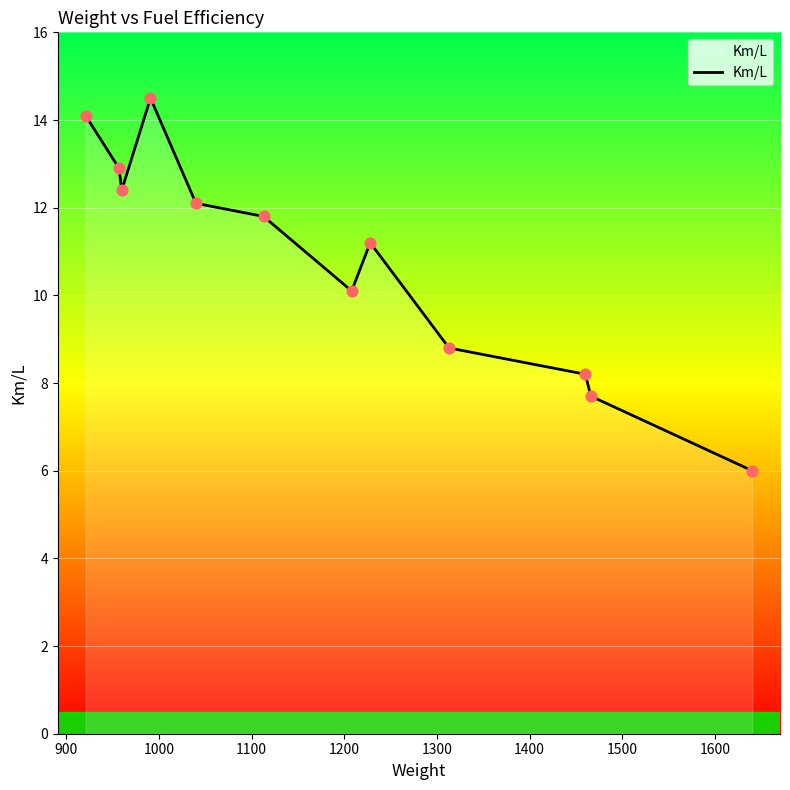

What is the maximum value shown in the chart?

14.5